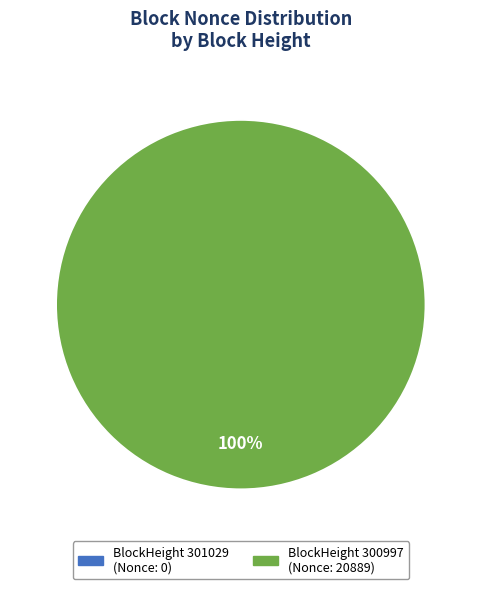

Which slice is the smallest?

301029